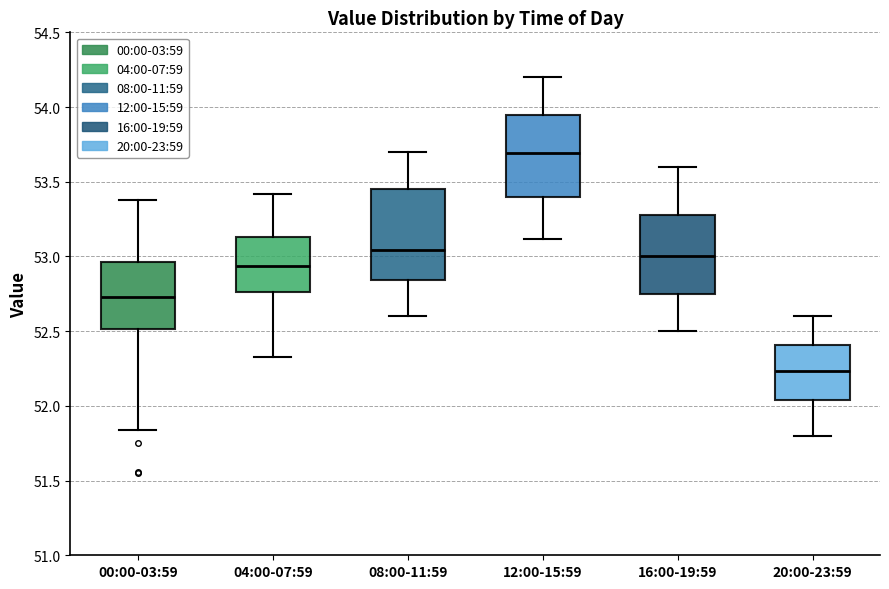

Comparing the boxes themselves (not the whiskers), which one is the tallest?

08:00-11:59